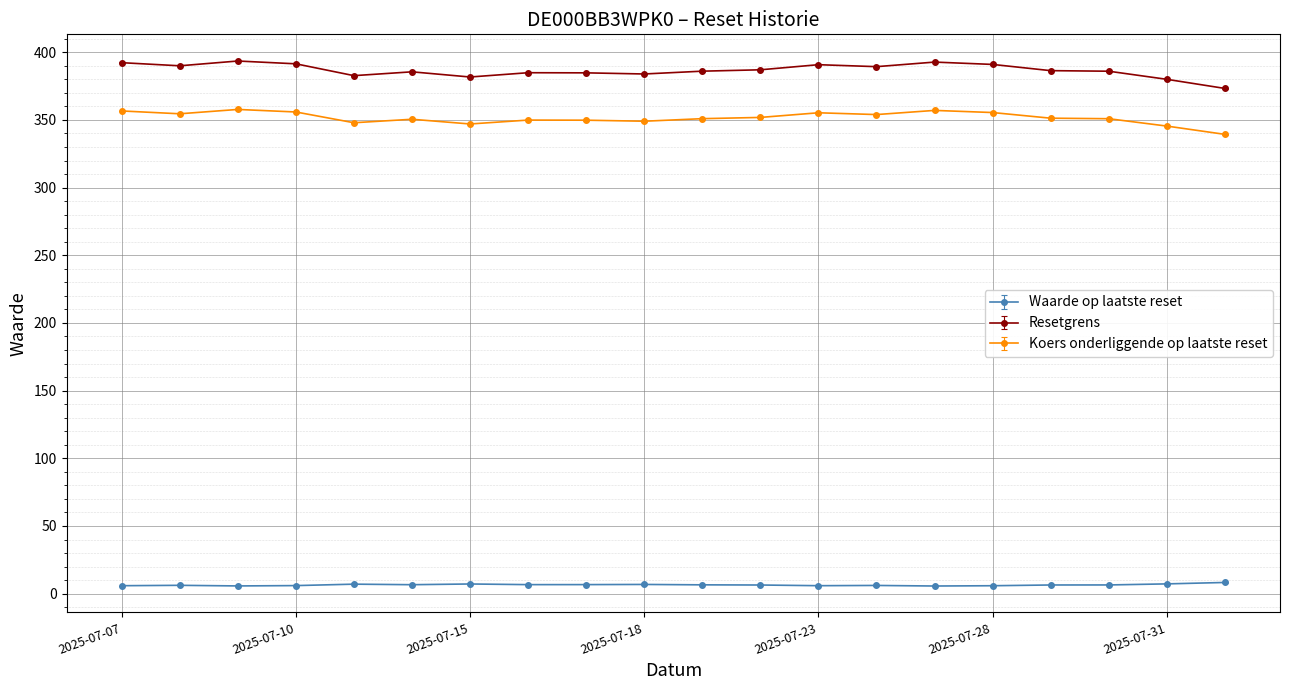

What is the difference between the second highest and second lowest values in the Koers onderliggende op laatste reset series?

11.6